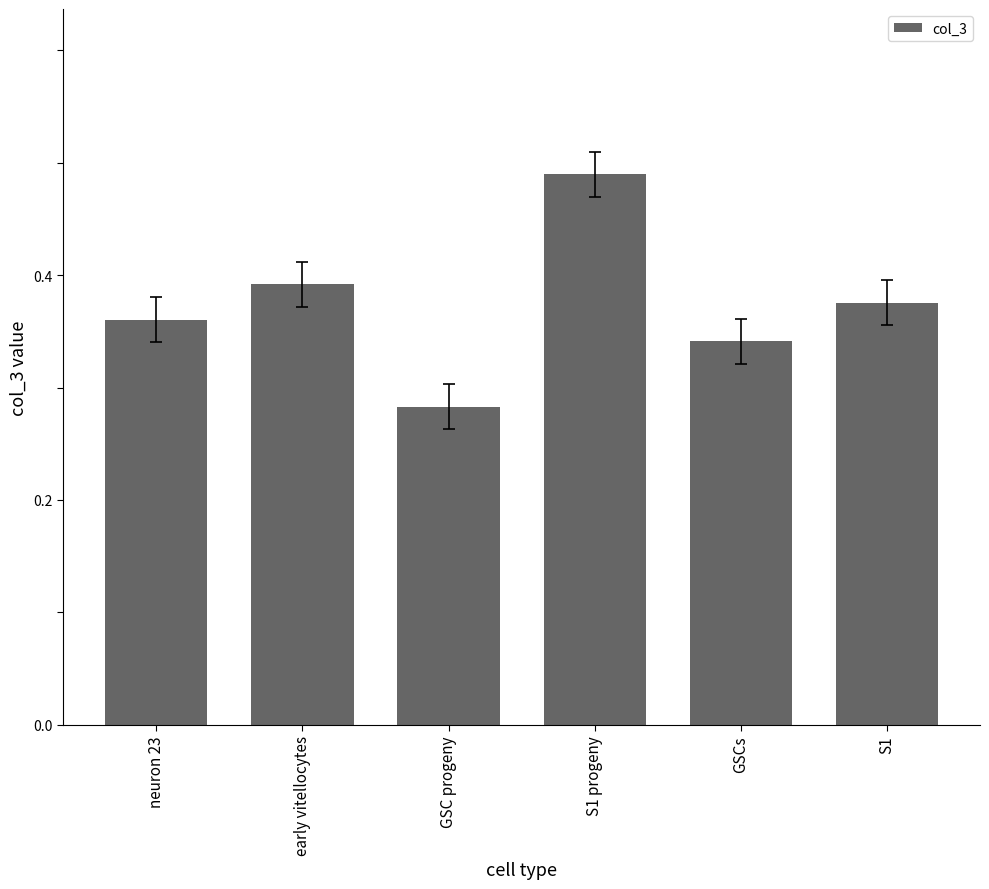

Does the chart contain stacked bars?

No